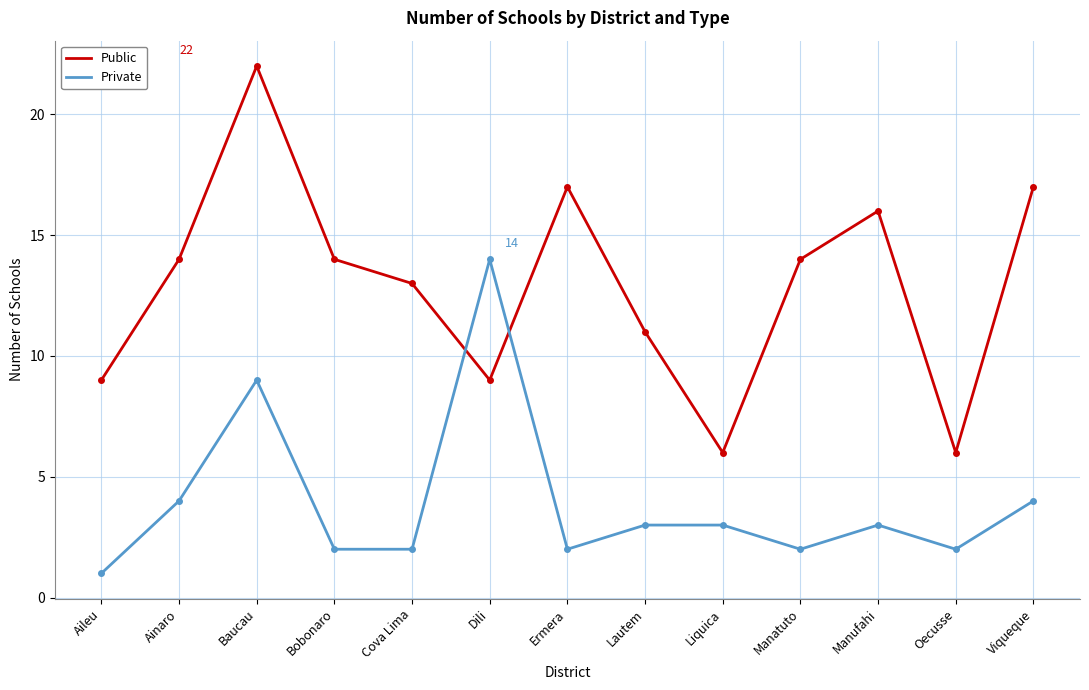

Where is Private nearest to the value 7?

Baucau